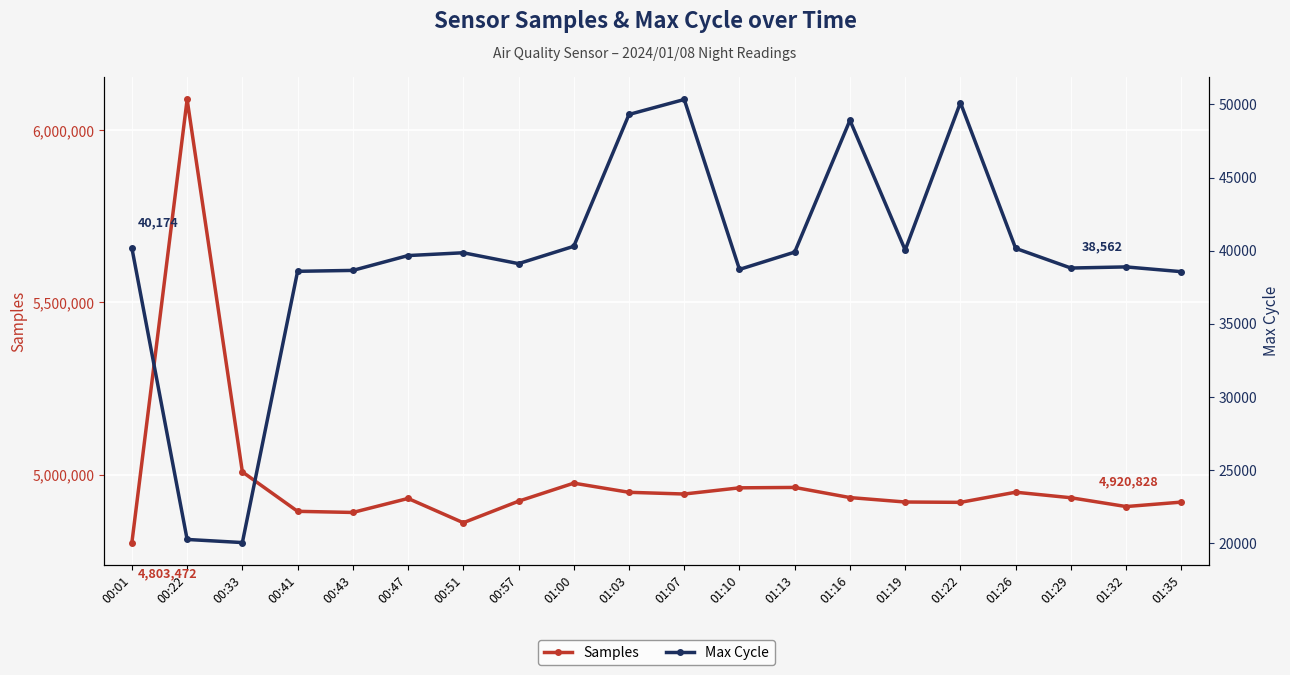

Rank the series by their maximum value, from lowest to highest.

Max Cycle, Samples